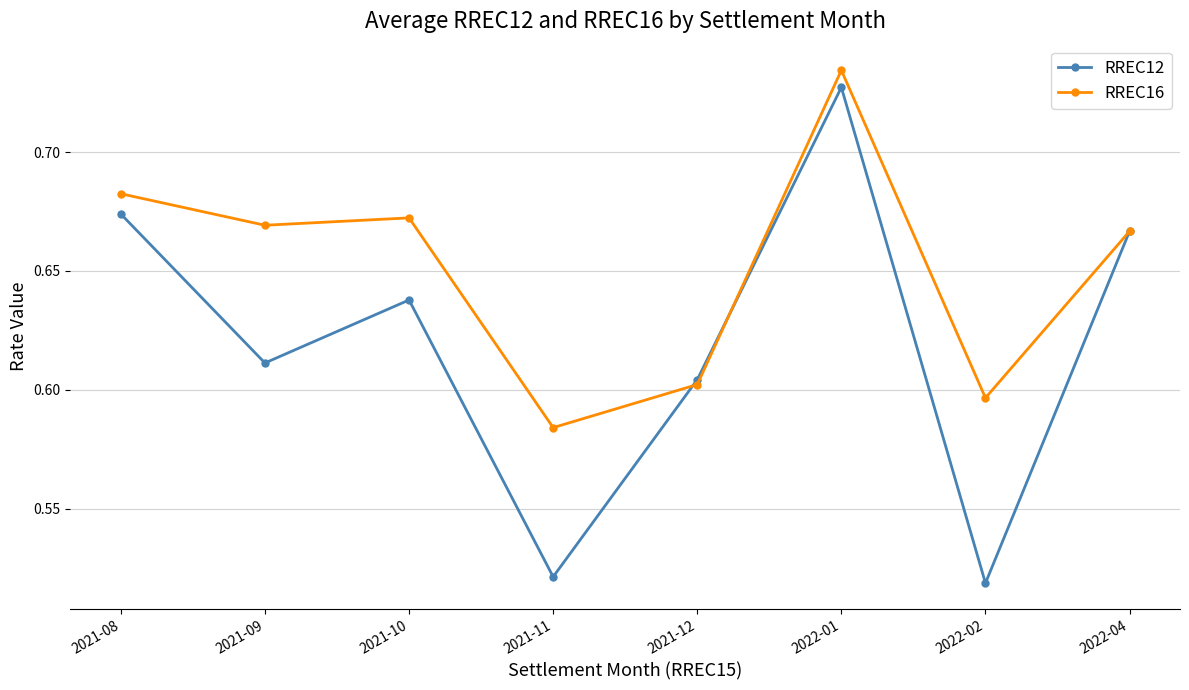

Which series has the widest spread of values?

RREC12